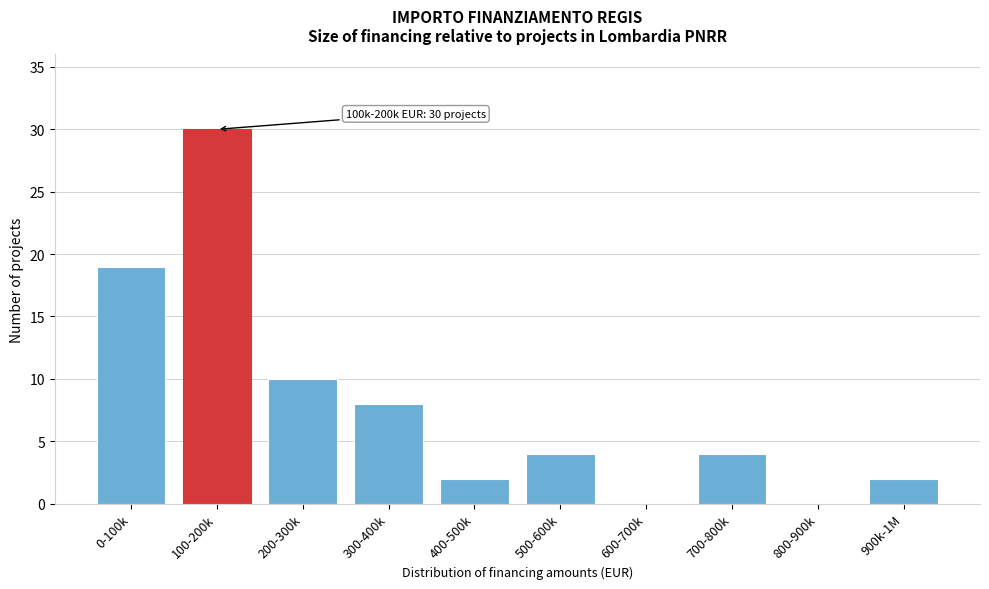

Reading left to right, what are all the values shown in this chart?

0-100k=19	100-200k=30	200-300k=10	300-400k=8	400-500k=2	500-600k=4	600-700k=0	700-800k=4	800-900k=0	900k-1M=2